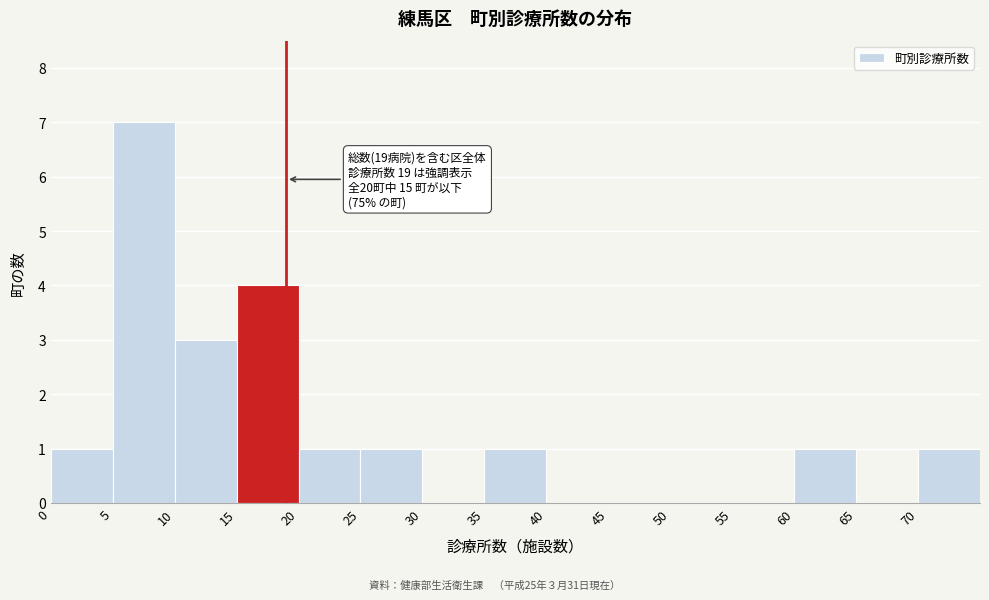

Over which range of the x-axis is the bar tallest?

5 to 10